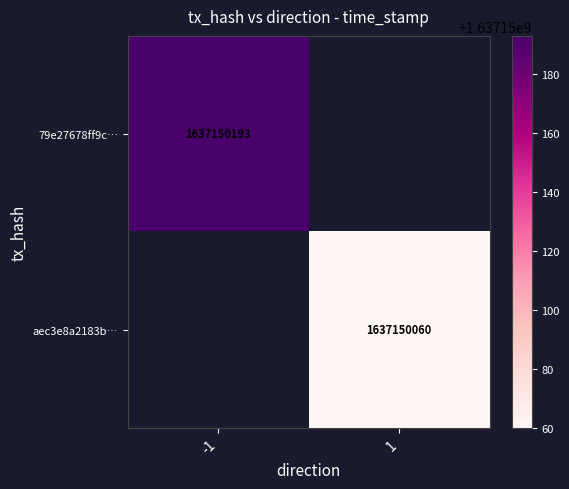

What is the sum of the 79e27678ff9c66501eb314ebb43a7242f9ae79e values at 1 and 0?

1637150192